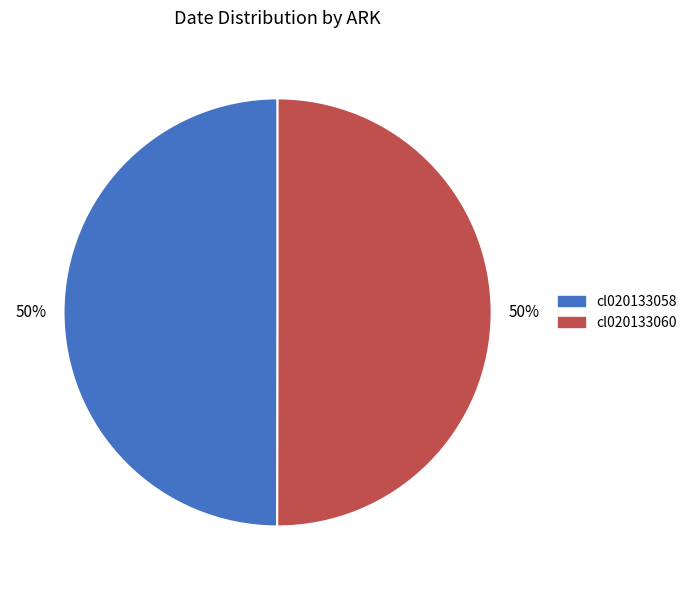

What is the ratio of the value at cl020133060 to the value at cl020133058?

1.0